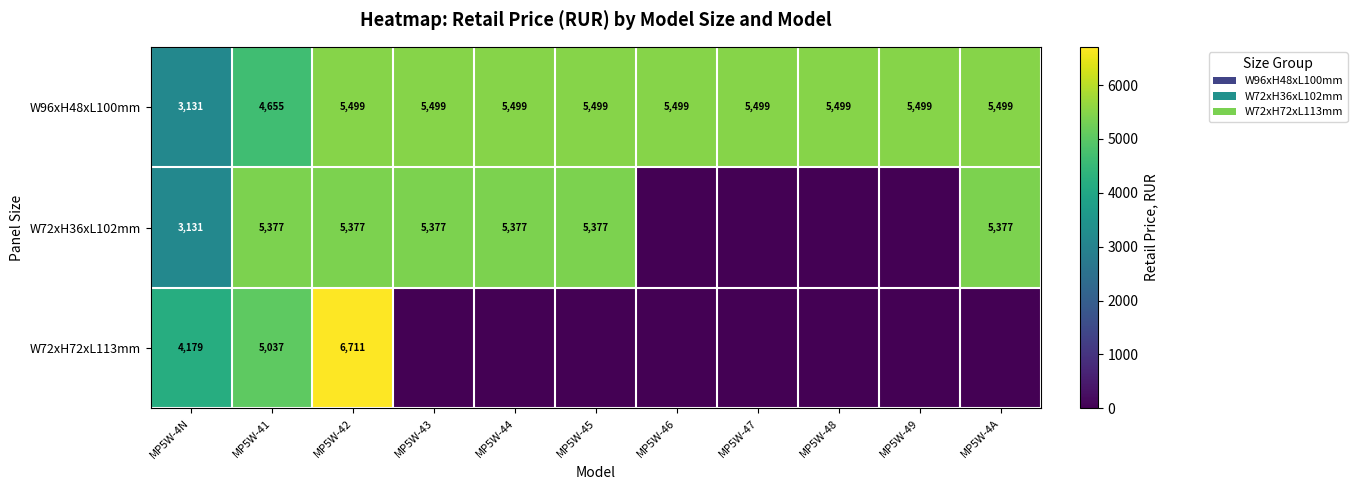

At which label does W96xH48xL100mm reach its minimum?

MP5W-4N